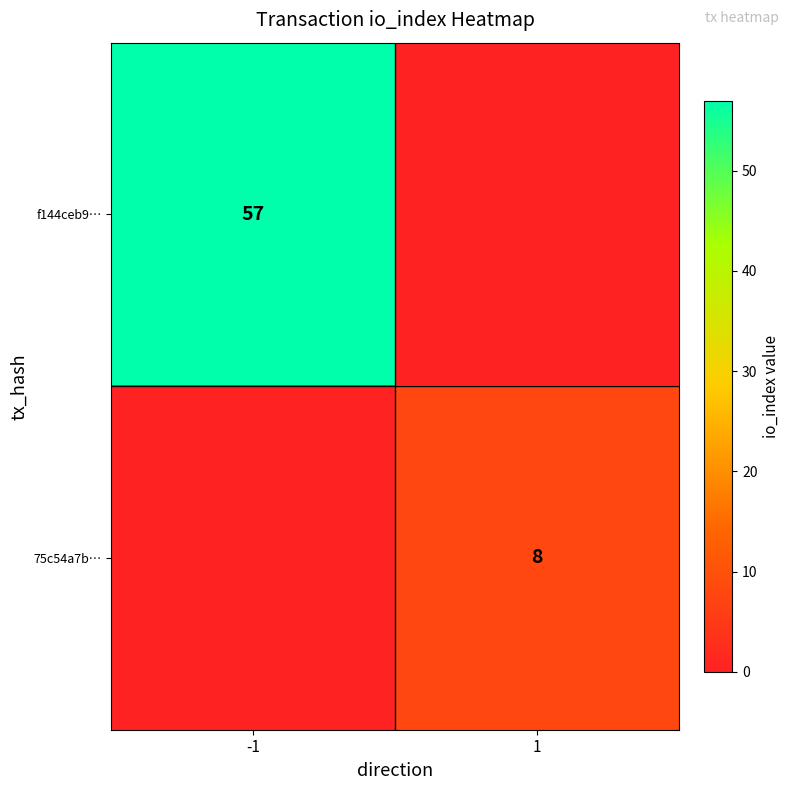

What is the total value across all series at 1?

8